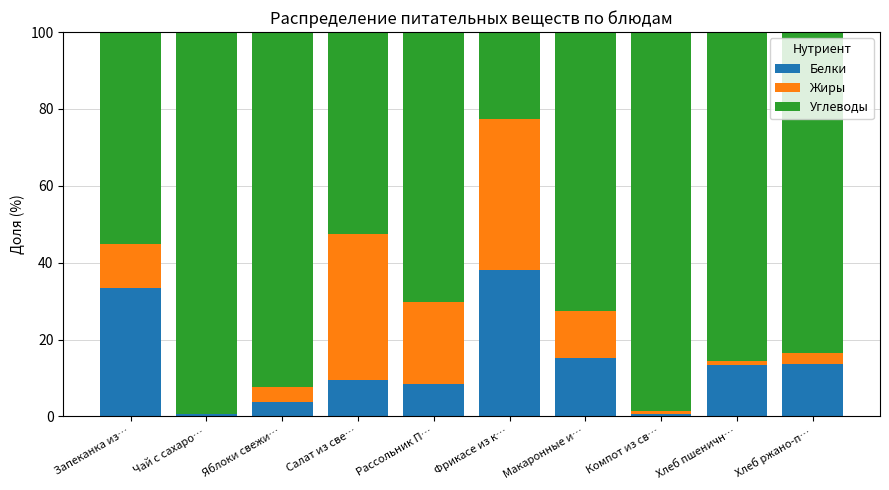

What is the total value across all series at Запеканка из…?

100.0